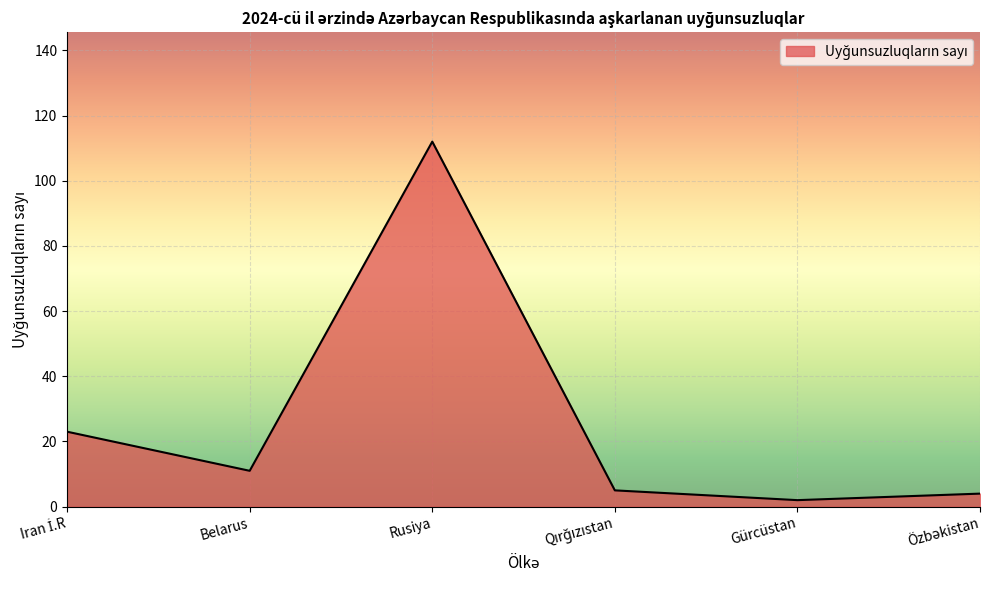

What position from the right is Belarus?

5